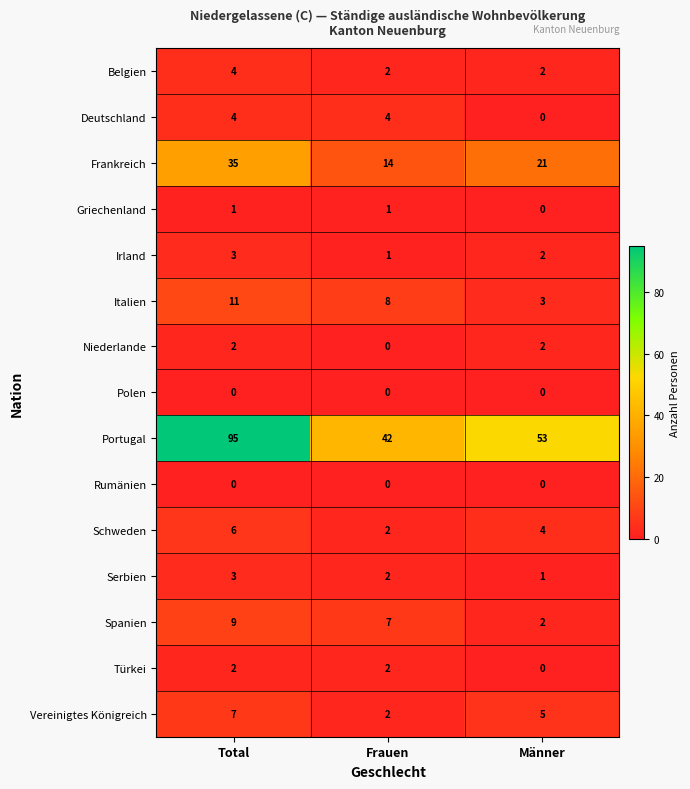

Count the number of data series in this chart.

15